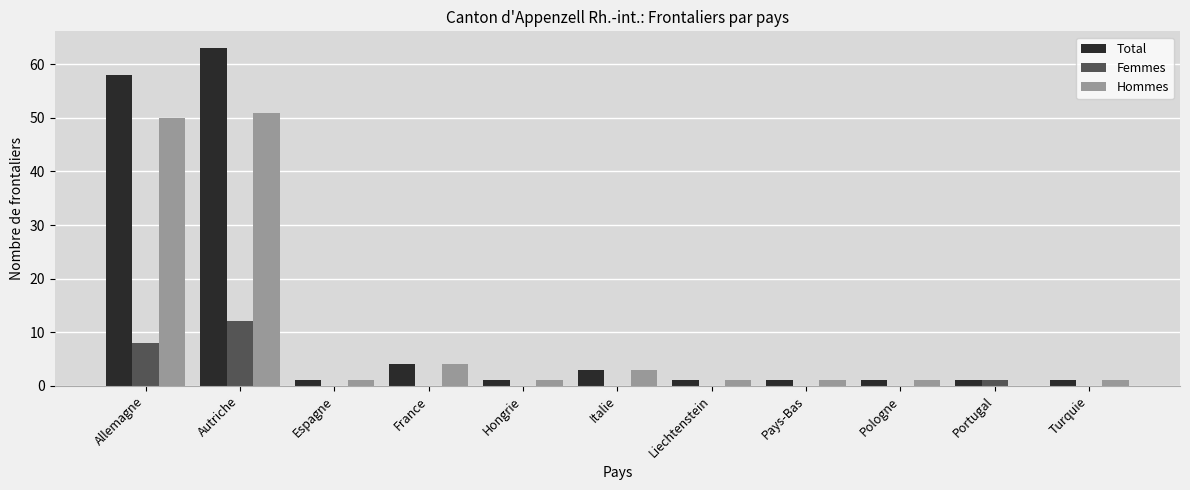

What is the maximum value for Hommes?

51